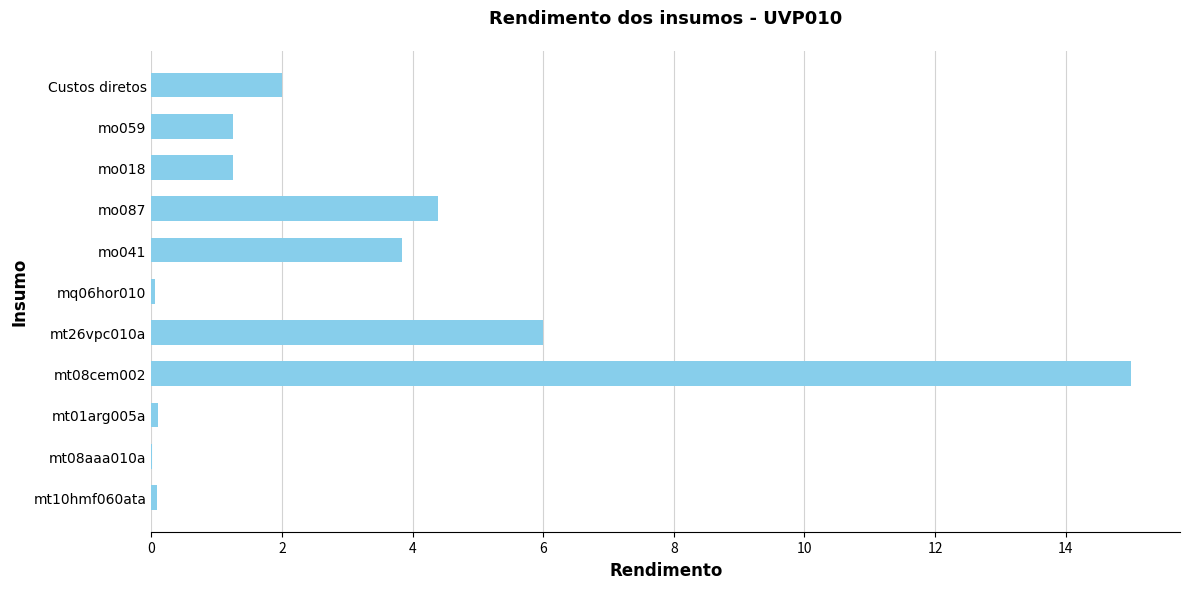

True or false: the data shows 1.5 at mt26vpc010a.

False